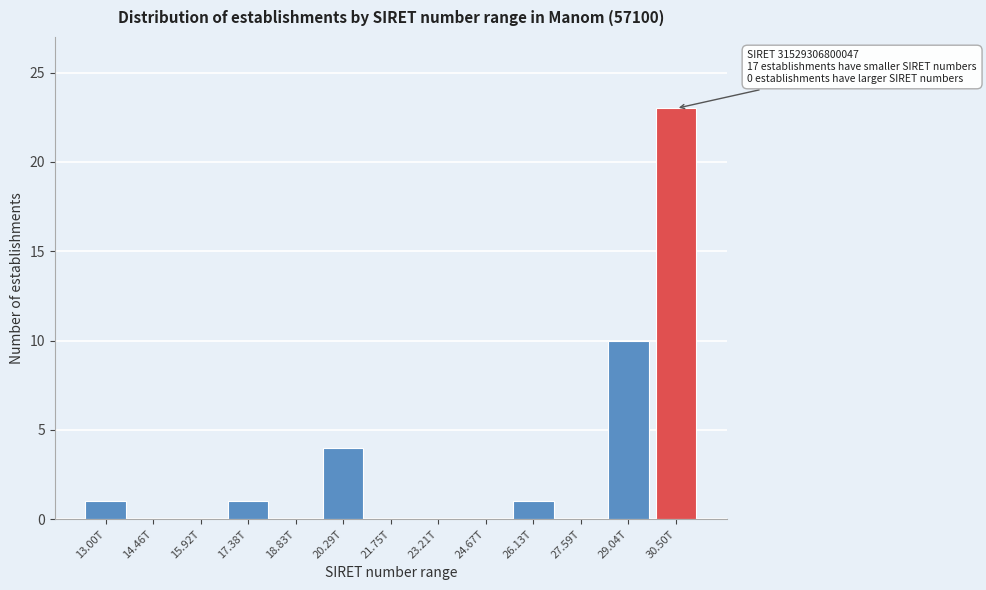

Reading left to right, extract all data points from this chart.

13.00T=1	14.46T=0	15.92T=0	17.38T=1	18.83T=0	20.29T=4	21.75T=0	23.21T=0	24.67T=0	26.13T=1	27.59T=0	29.04T=10	30.50T=23